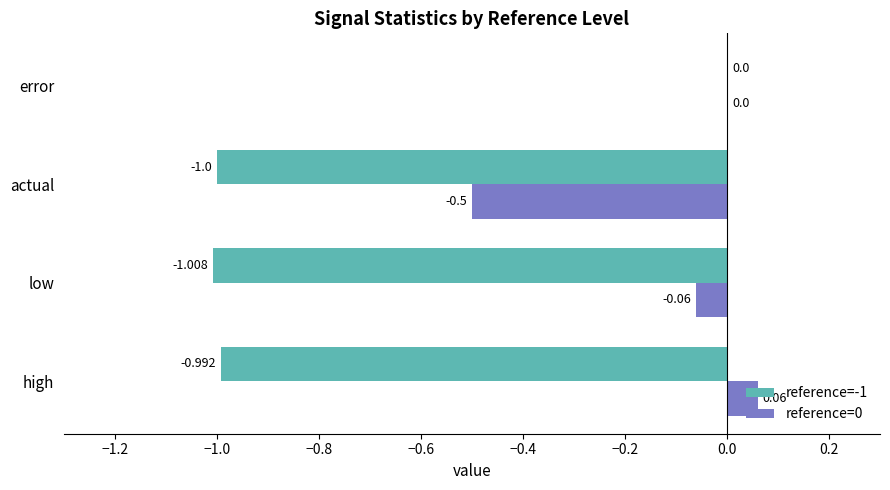

Is the value of reference=0 at actual greater than the value of reference=-1 at error?

No